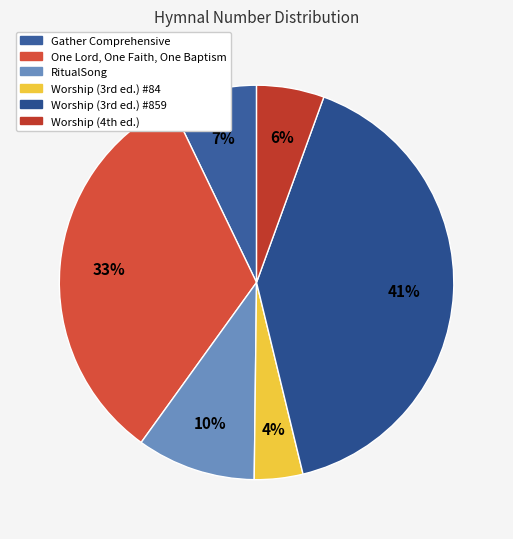

How many slices are in this pie chart?

6